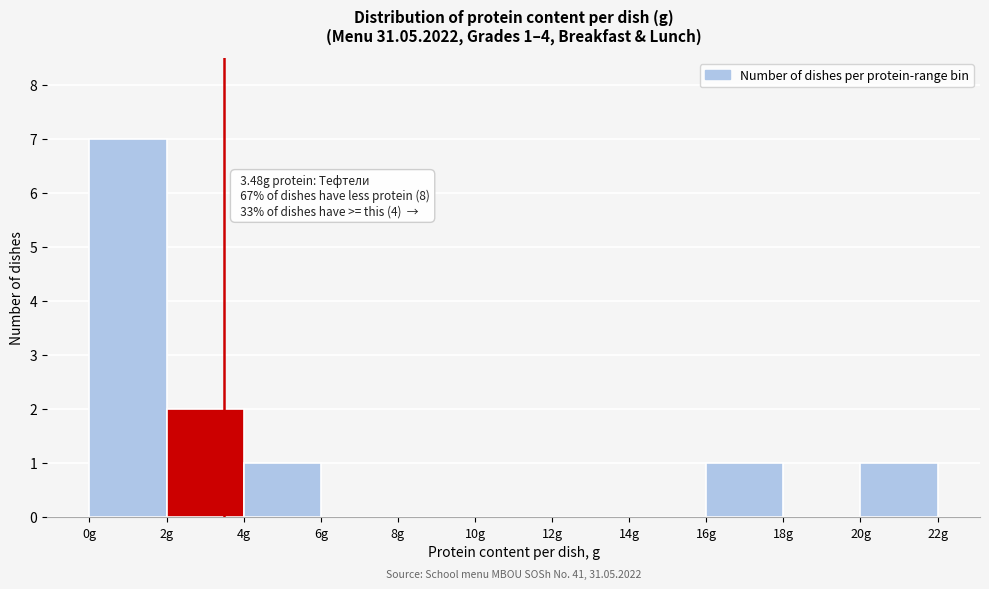

Which range on the x-axis has the tallest bar?

0 to 2